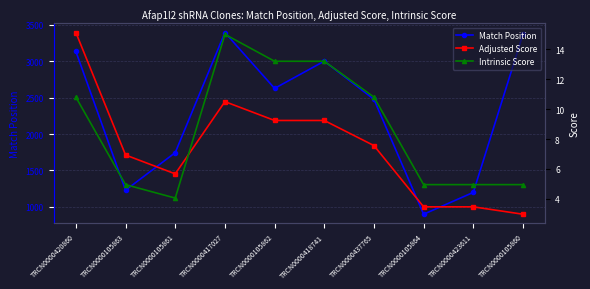

How many data points in Adjusted Score are less than 7?

5